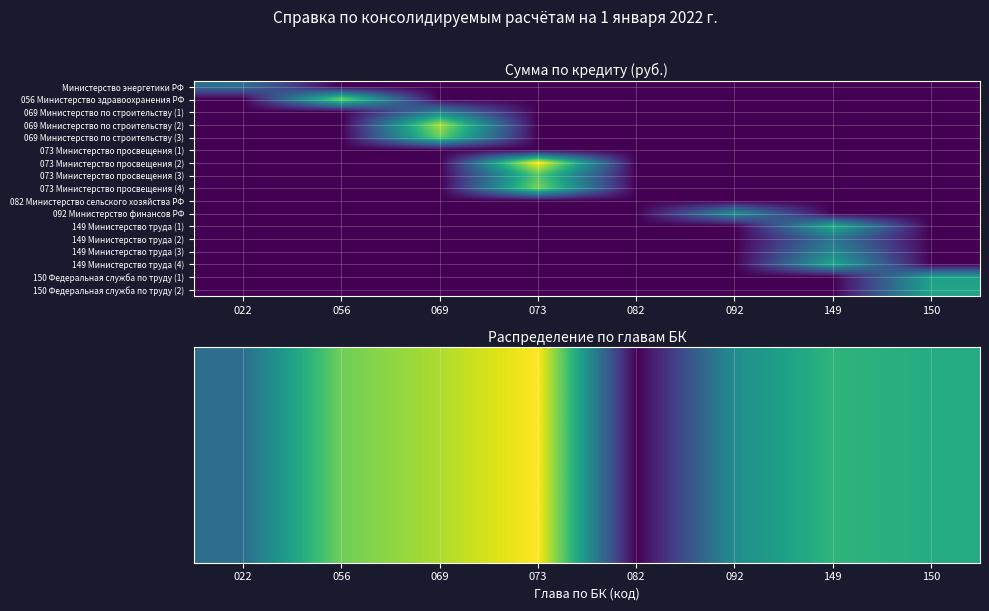

What is the spread (max minus min) of values at 092?

7.9